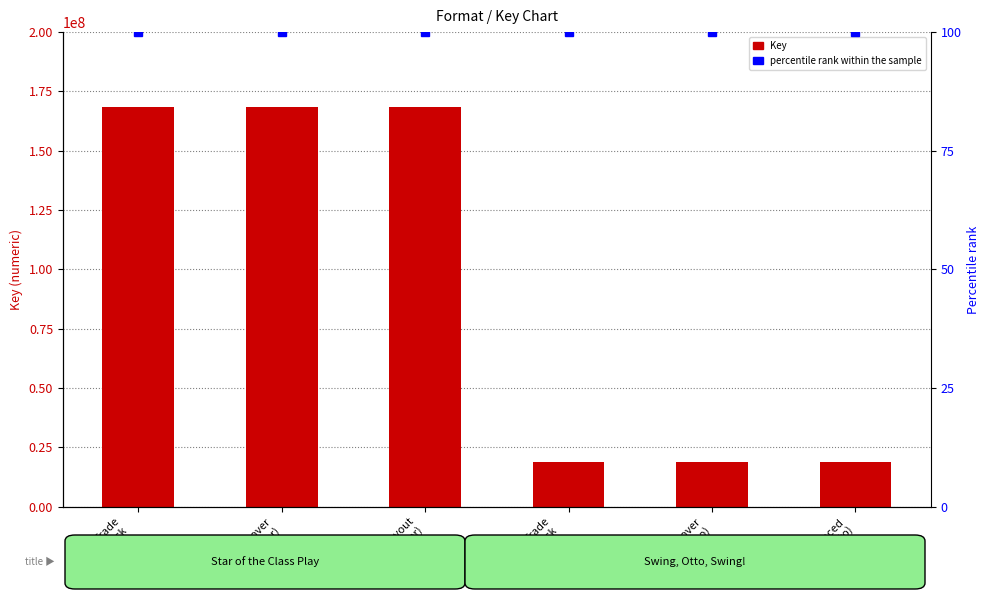

The value of percentile rank within the sample at Enhanced
eBook (Otto) is 165. True or false?

False